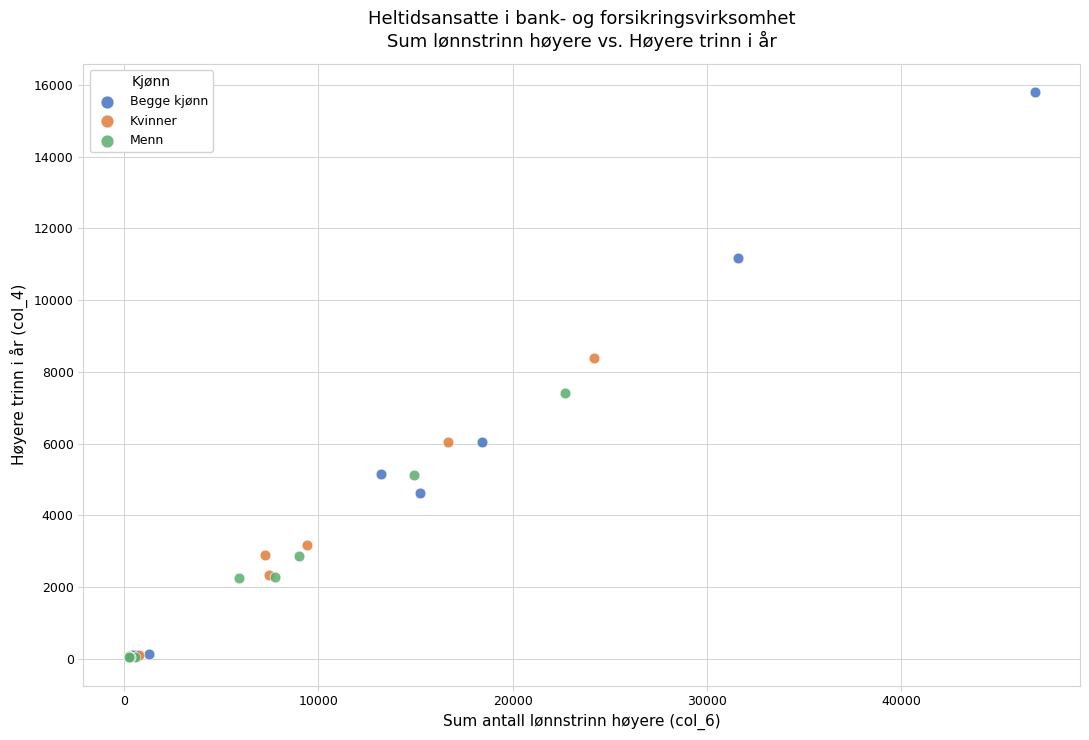

Which series has the widest spread of Y values?

Begge kjønn